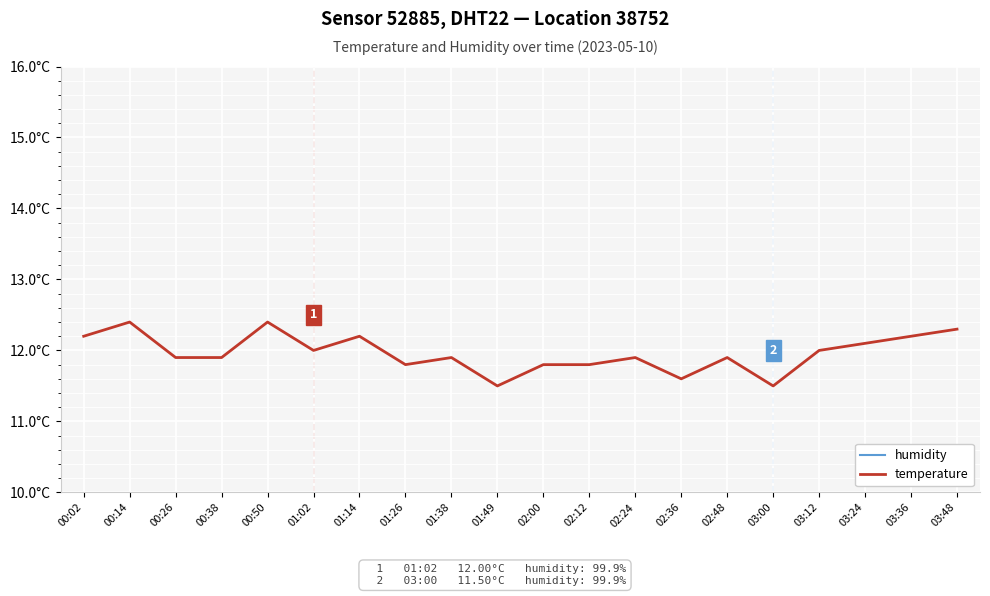

True or false: temperature and humidity cross at least once.

False